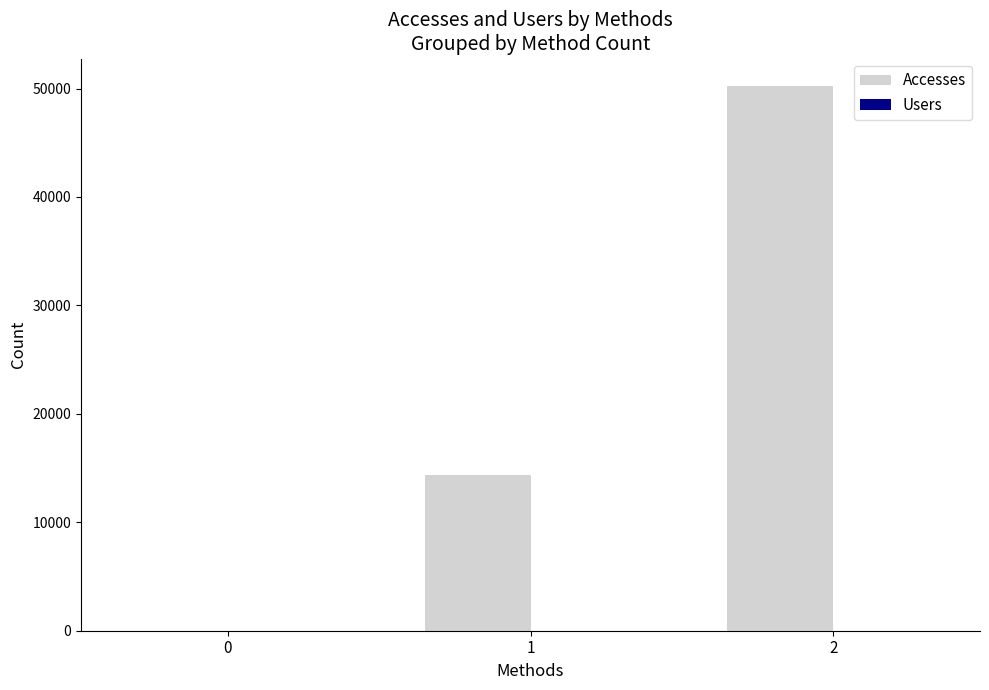

Between 1 and 2, which series saw the biggest shift?

Accesses